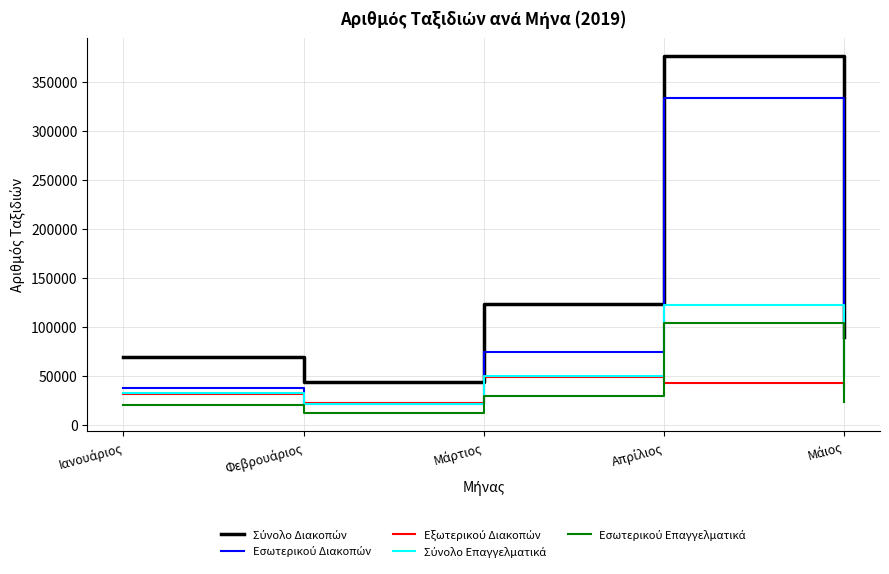

True or false: Εξωτερικού Διακοπών has a value of 7960 at Ιανουάριος.

False